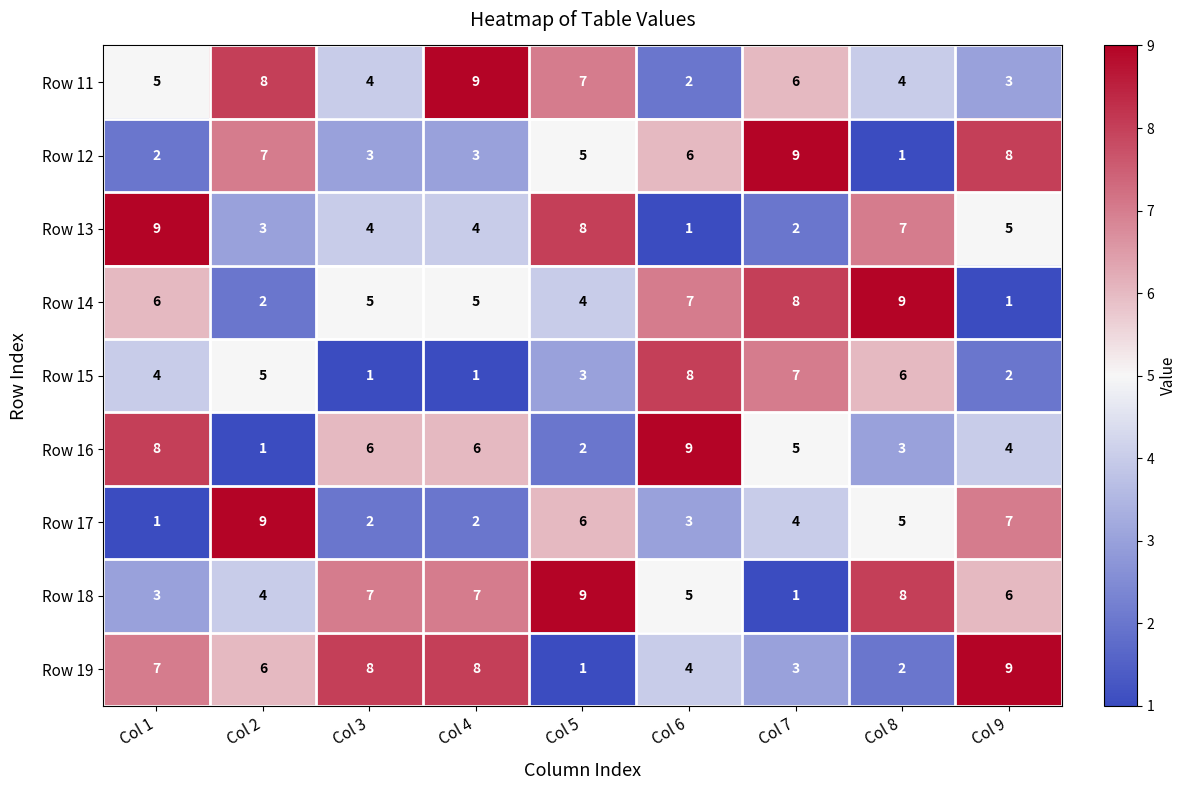

At Col 5, list the series in order from largest to smallest.

Row 18, Row 13, Row 11, Row 17, Row 12, Row 14, Row 15, Row 16, Row 19